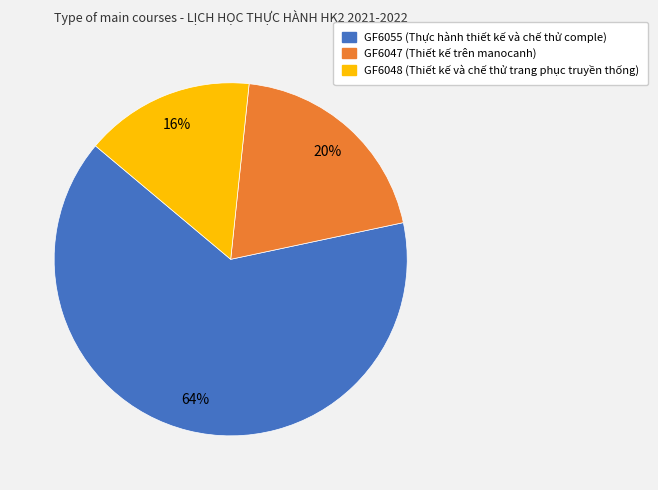

What is the ratio of the value at GF6047 (Thiết kế trên manocanh) to the value at GF6055 (Thực hành thiết kế và chế thử comple)?

0.3